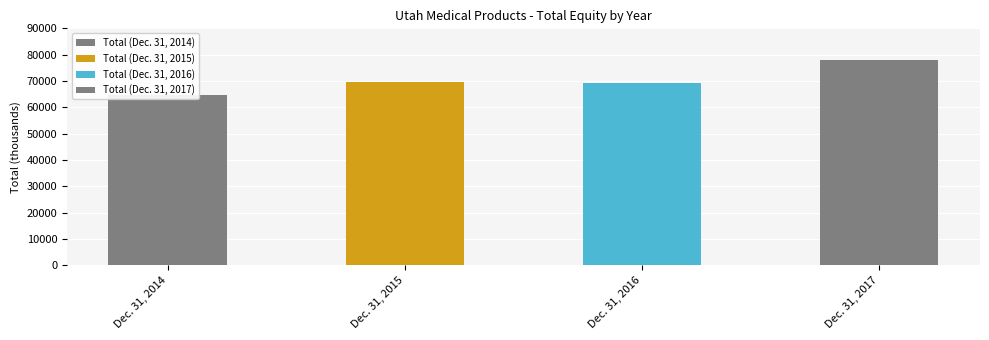

How many bars are there in total?

4